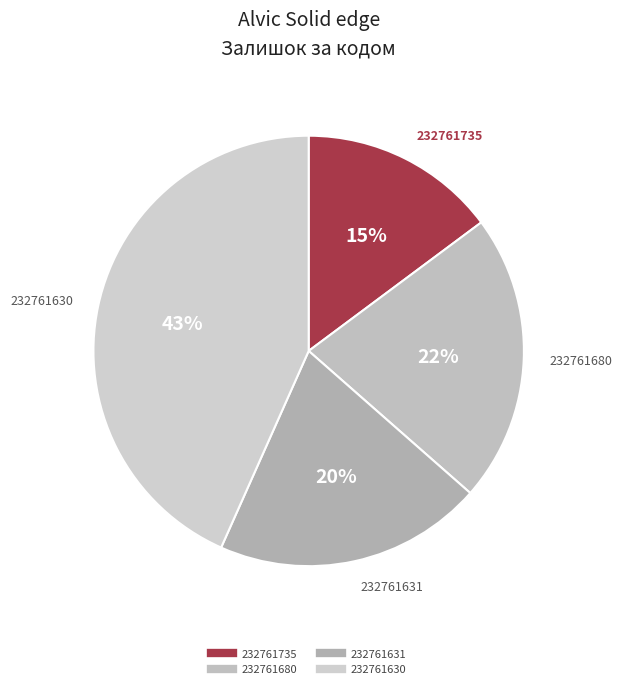

Is there a majority slice in this chart?

No